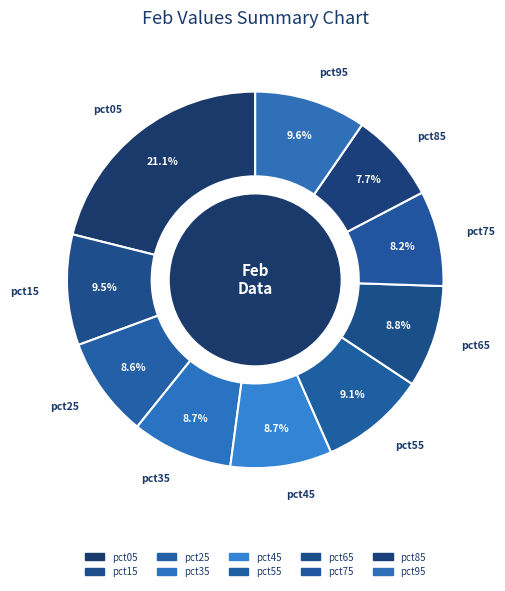

Is the sum of pct85 and pct45 greater than half?

No